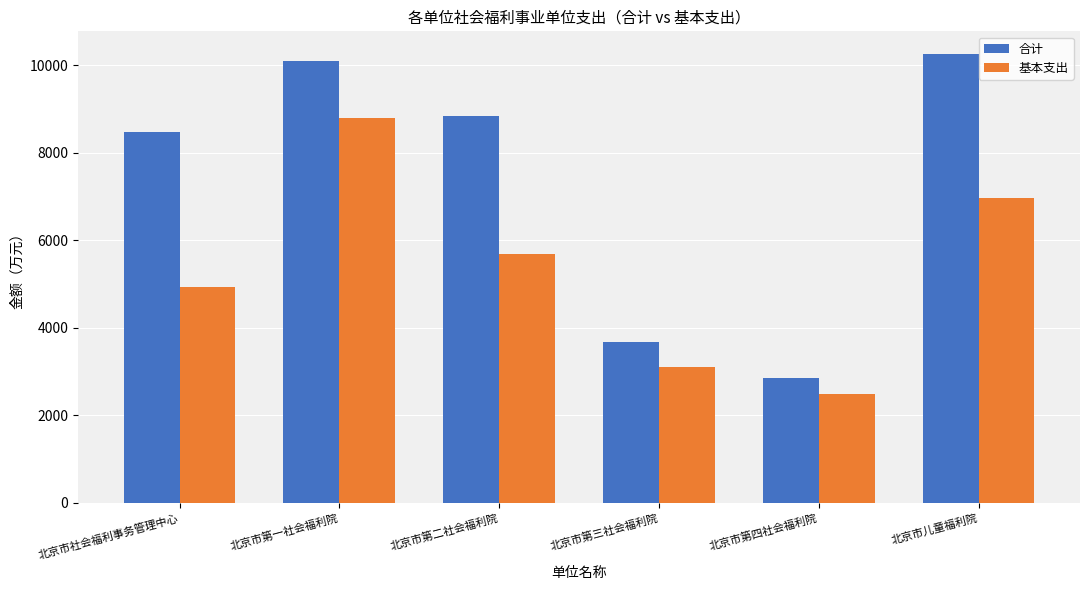

Reading left to right, what are all the values shown in this chart?

合计: 北京市社会福利事务管理中心=8469.4	北京市第一社会福利院=10106.6	北京市第二社会福利院=8851.0	北京市第三社会福利院=3684.2	北京市第四社会福利院=2865.2	北京市儿童福利院=10264.0
基本支出: 北京市社会福利事务管理中心=4941.3	北京市第一社会福利院=8805.5	北京市第二社会福利院=5690.5	北京市第三社会福利院=3108.3	北京市第四社会福利院=2485.2	北京市儿童福利院=6958.1